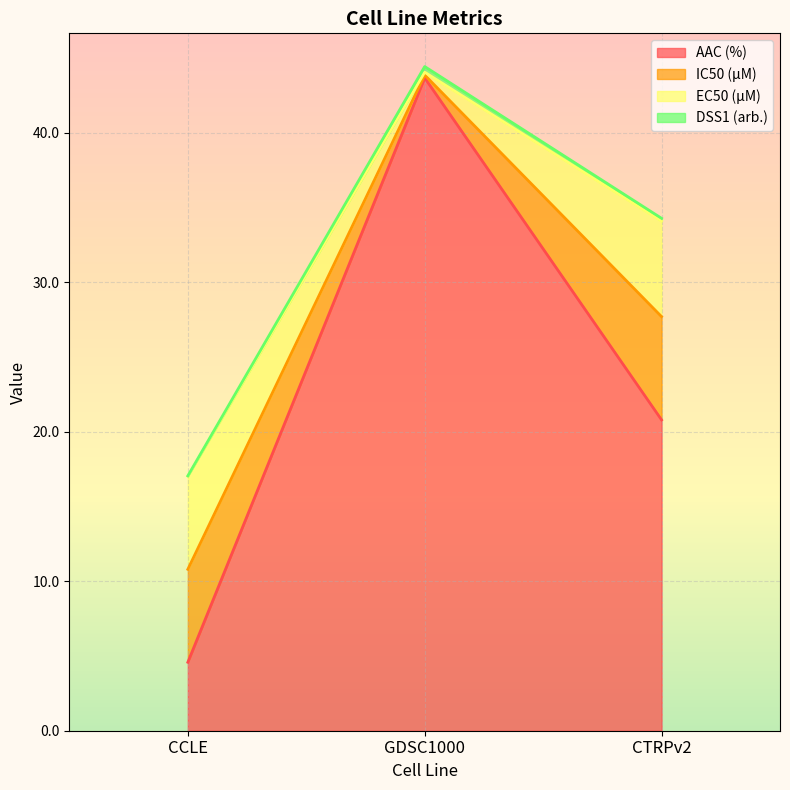

At which category is the sum across all series the highest?

GDSC1000